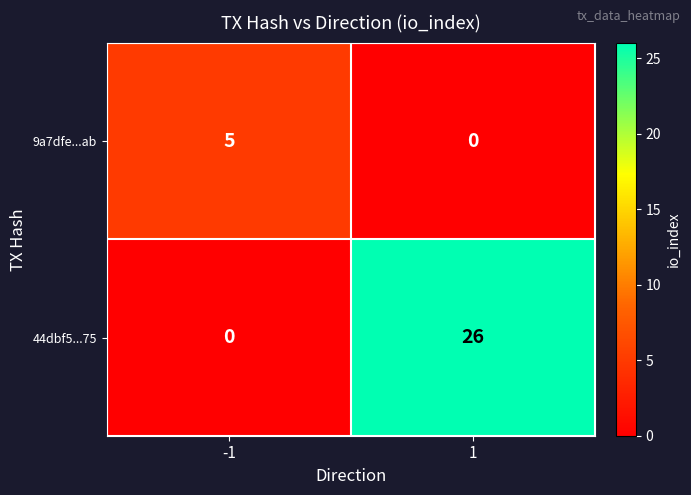

What is the maximum value shown in the chart?

26